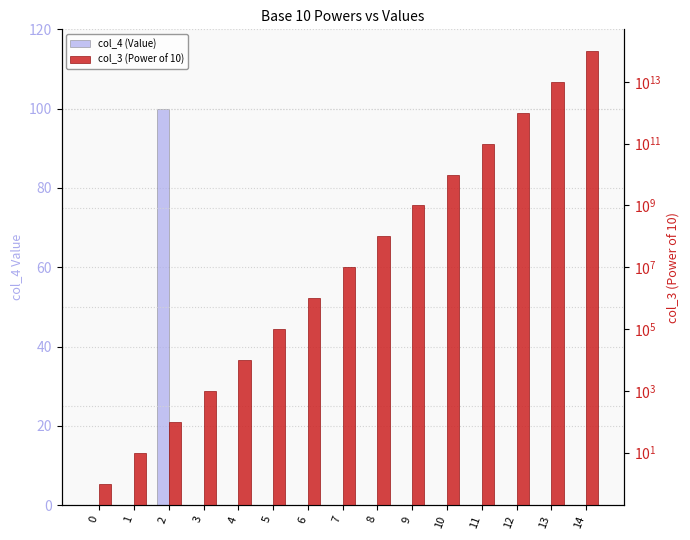

What is the maximum value shown in the chart?

100000000000000